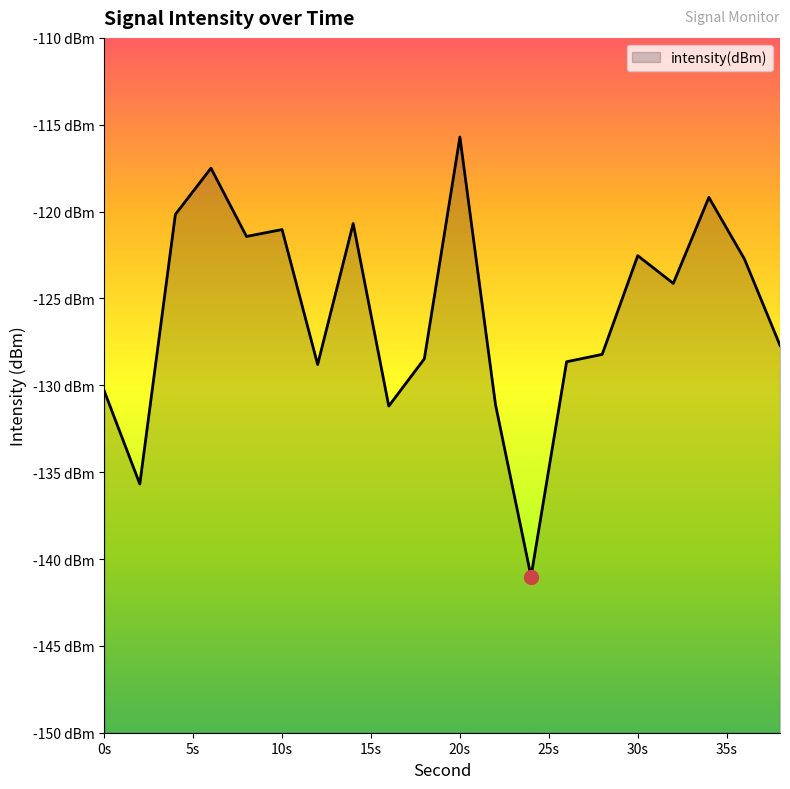

The value at 8 is -121.4. True or false?

True